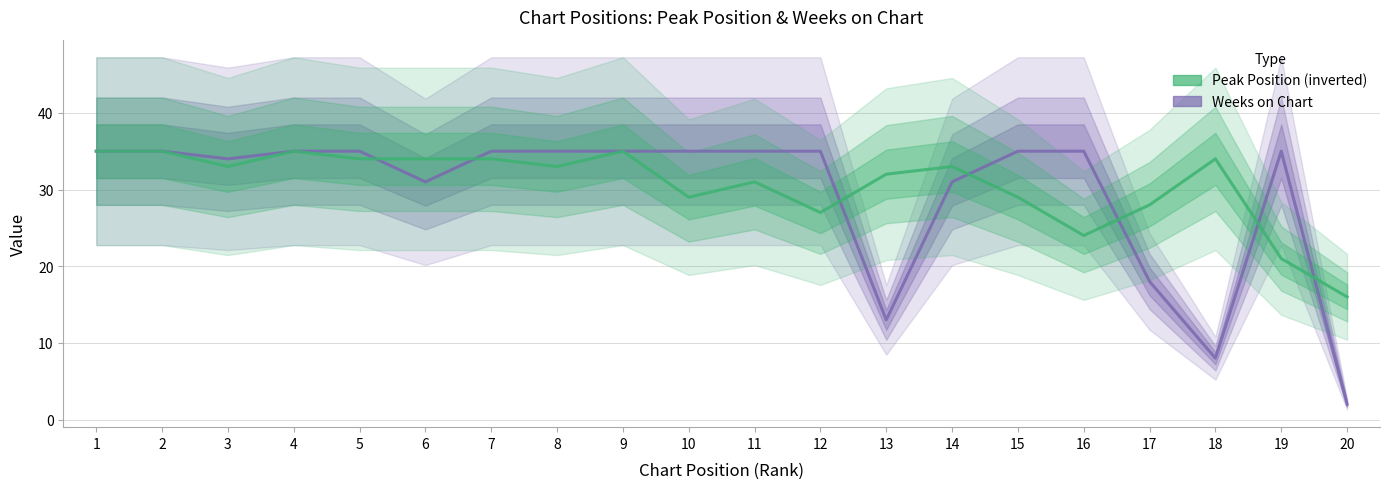

After their last crossing, which series has the higher values: Weeks on Chart or Peak Position (inverted)?

Peak Position (inverted)